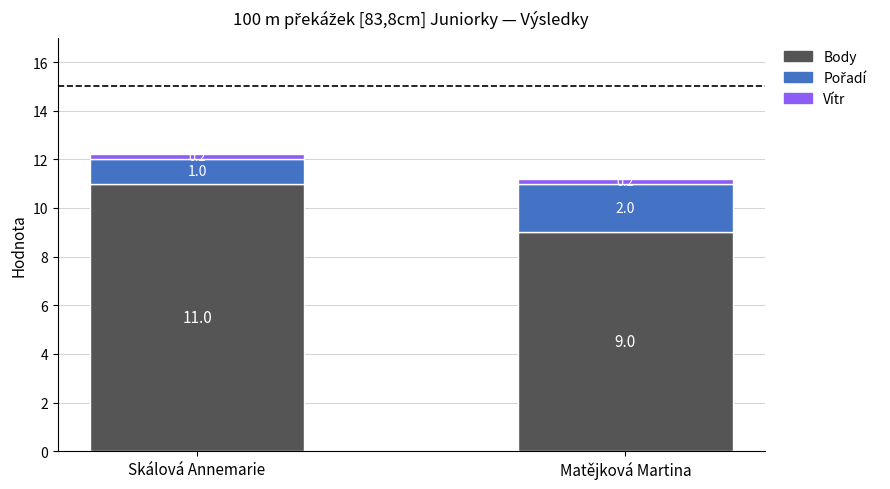

The Body series shows 11.0 at Skálová Annemarie. True or false?

True